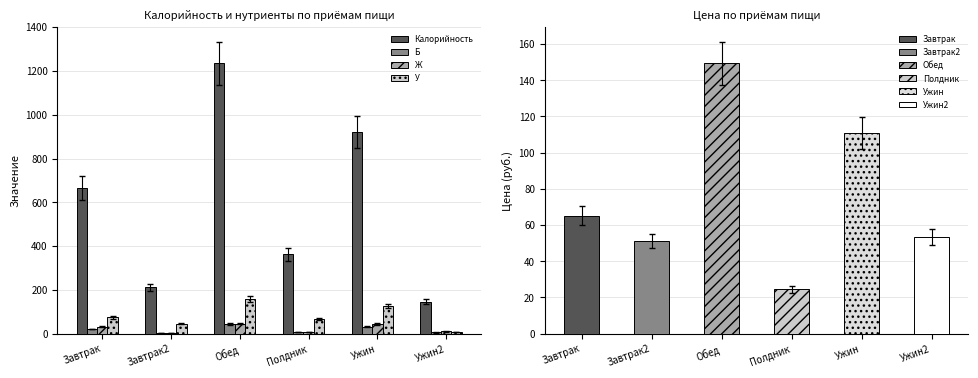

Which series changed the most between Завтрак2 and Ужин?

Калорийность